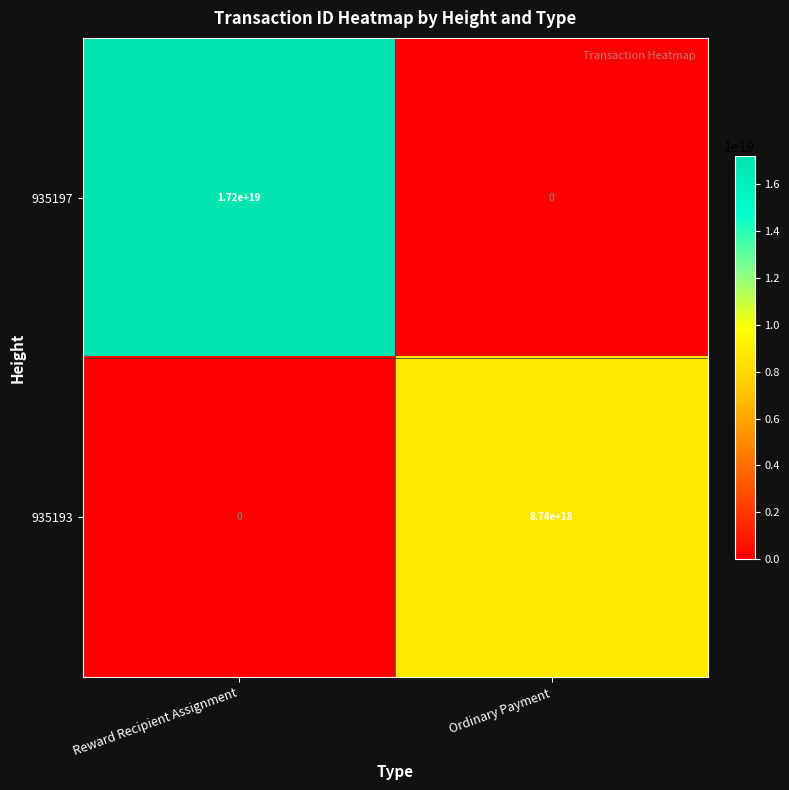

Rank the series at Ordinary Payment from lowest to highest value.

935197, 935193